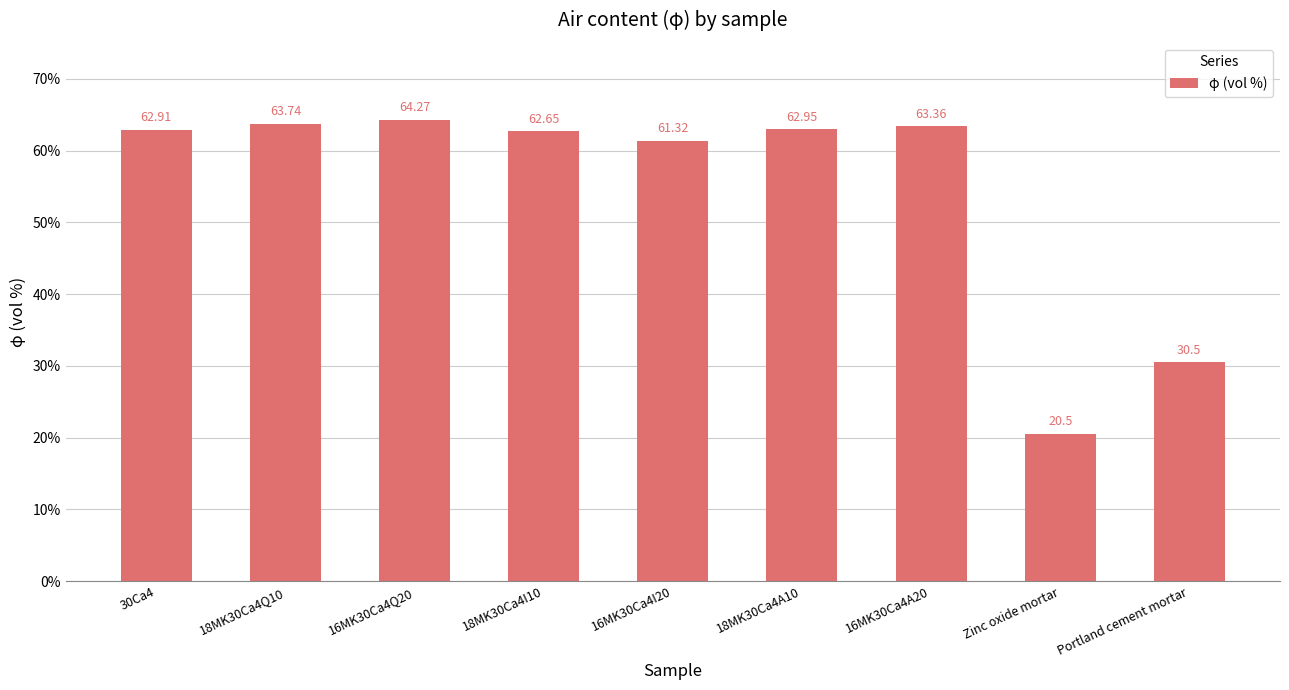

Between 18MK30Ca4Q10 and 30Ca4, which is larger?

18MK30Ca4Q10